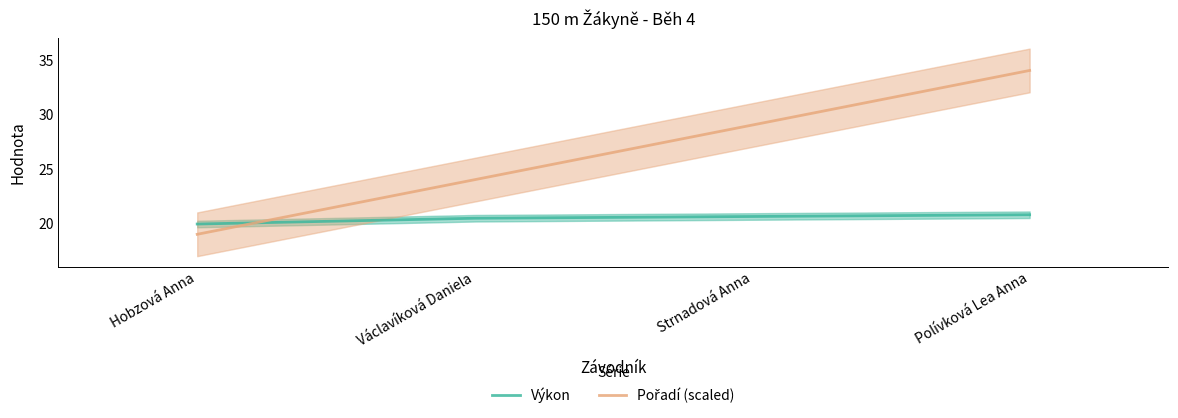

The value of Pořadí (scaled) at Václavíková Daniela is 24.0. True or false?

True